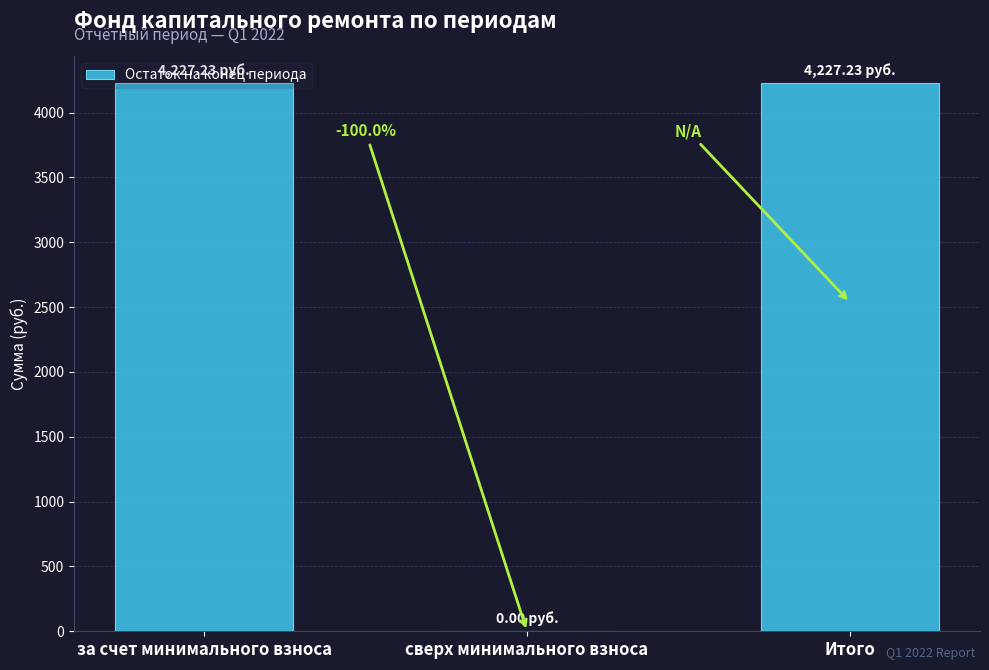

What is the sum of all values?

8454.5